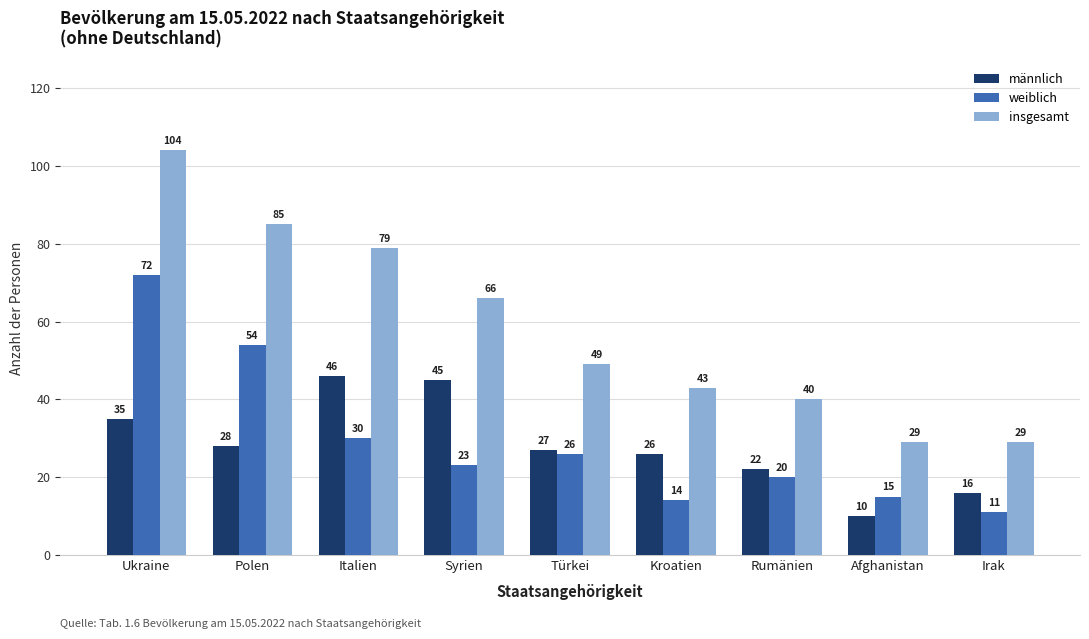

Which series has the widest spread of values?

insgesamt